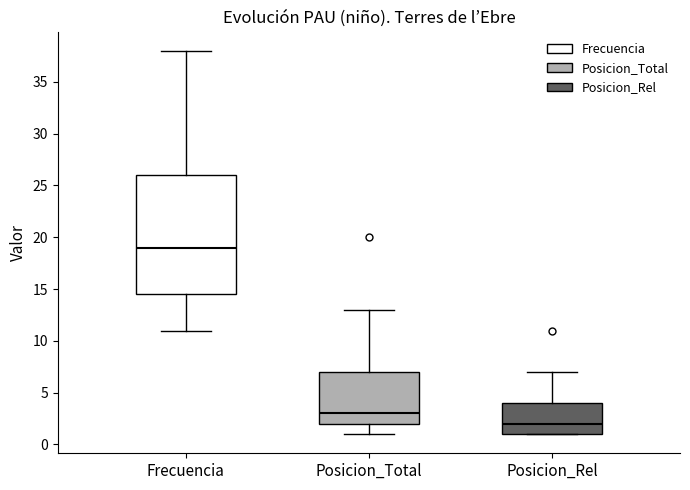

Reading left to right, transcribe this box plot: for each box, give where its median line is, the range the box spans, and where its two whiskers end, as read against the y-axis. The values are not printed on the chart, so give them approximately, as read against the axis.

Frecuencia: median 19.0, box 14.5 to 26.0, whiskers 11.0 to 38.0
Posicion_Total: median 3.0, box 2.0 to 7.0, whiskers 1.0 to 13.0
Posicion_Rel: median 2.0, box 1.0 to 4.0, whiskers 1.0 to 7.0